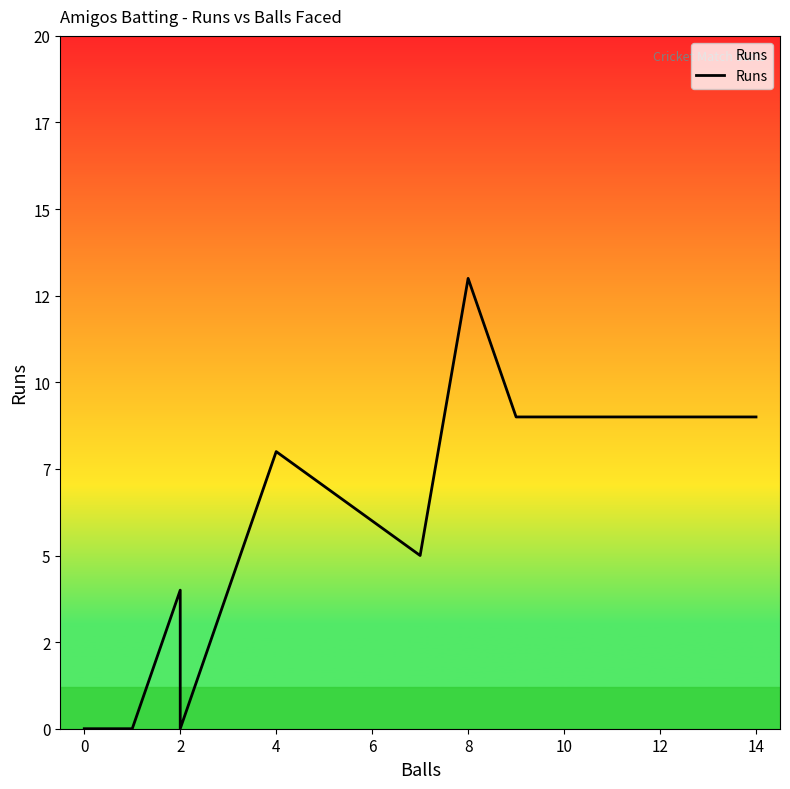

Which has a higher value, 0 or 2?

2